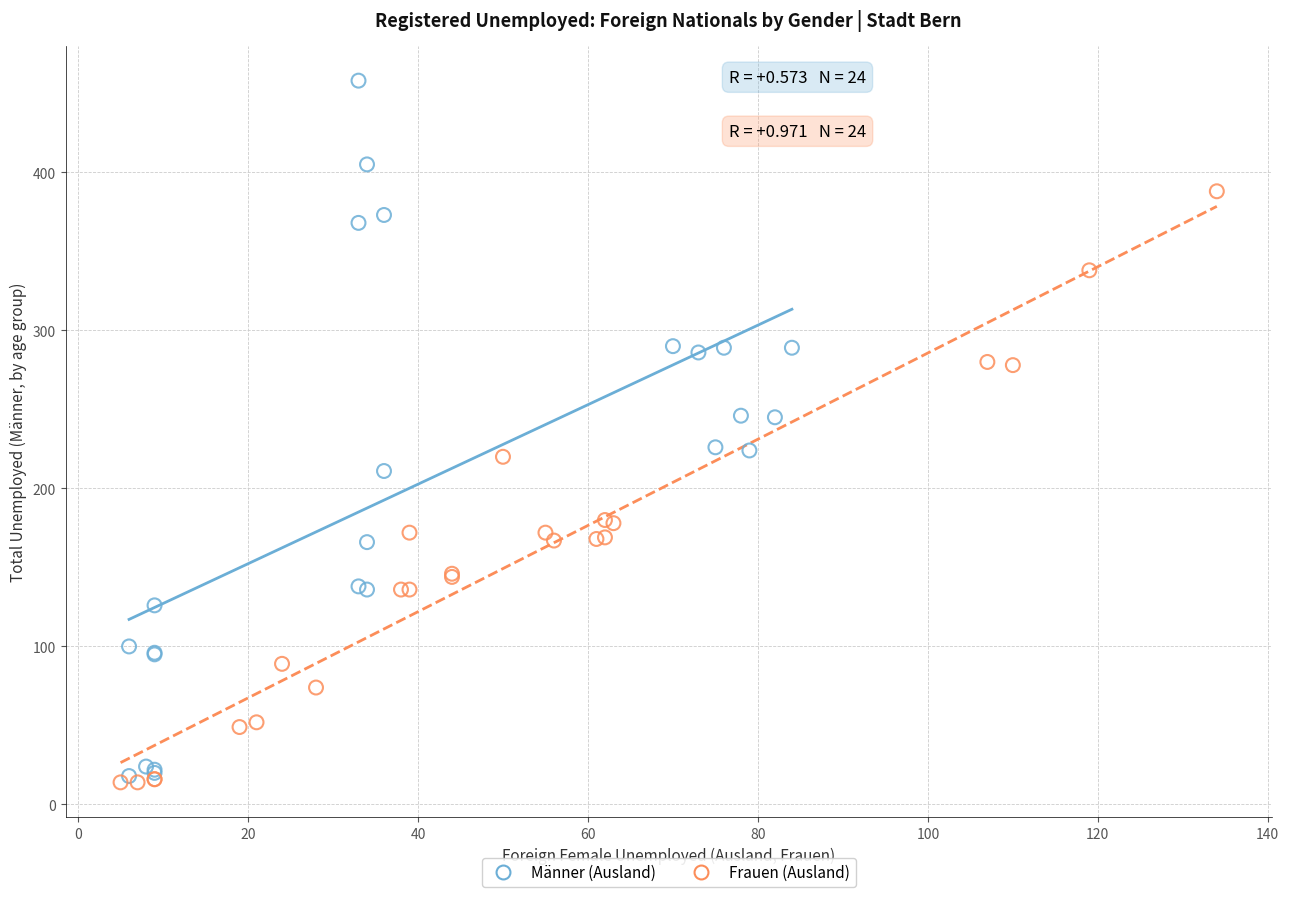

Which series contains the highest Y value?

Männer (Ausland)